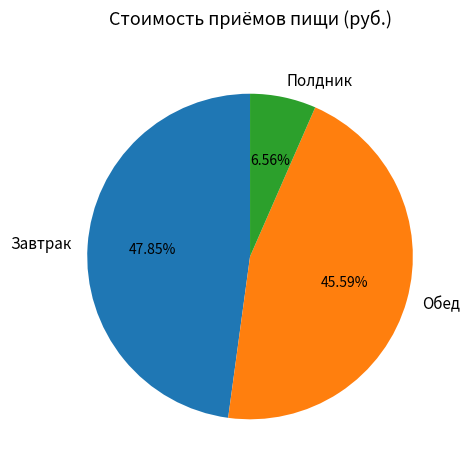

Which has a higher value, Полдник or Обед?

Обед